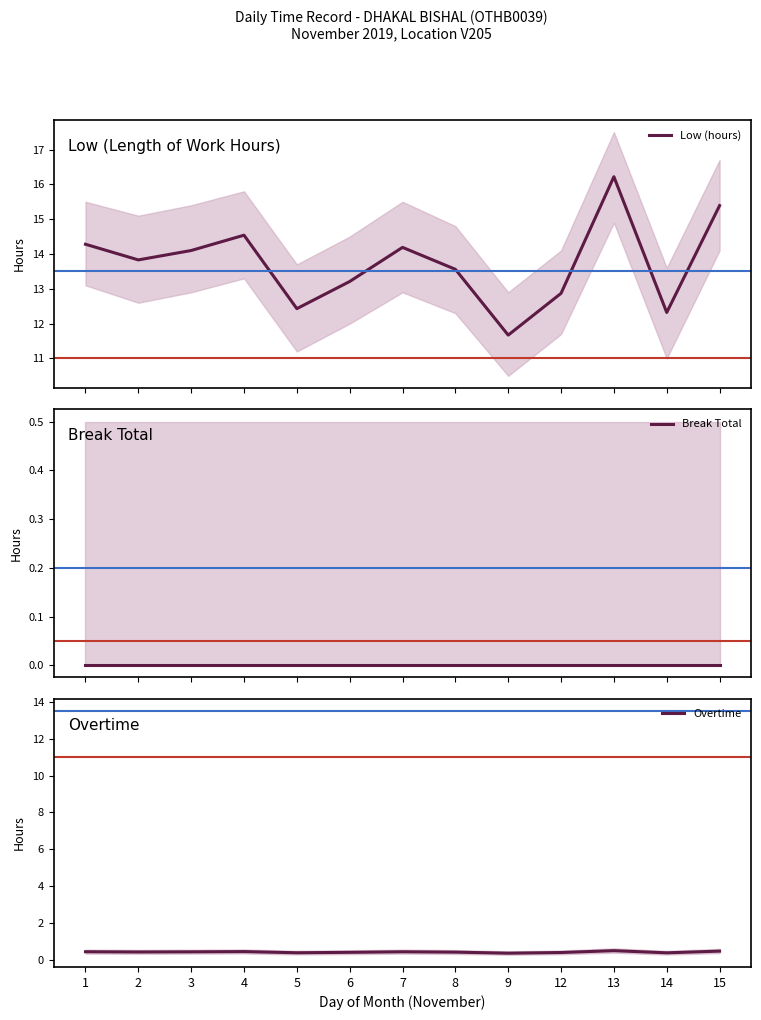

True or false: Overtime and Low (hours) intersect in this chart.

False